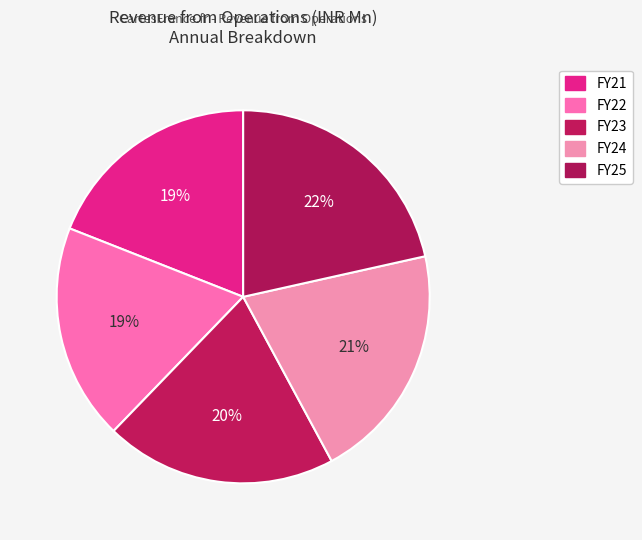

Does any single category account for the majority?

No